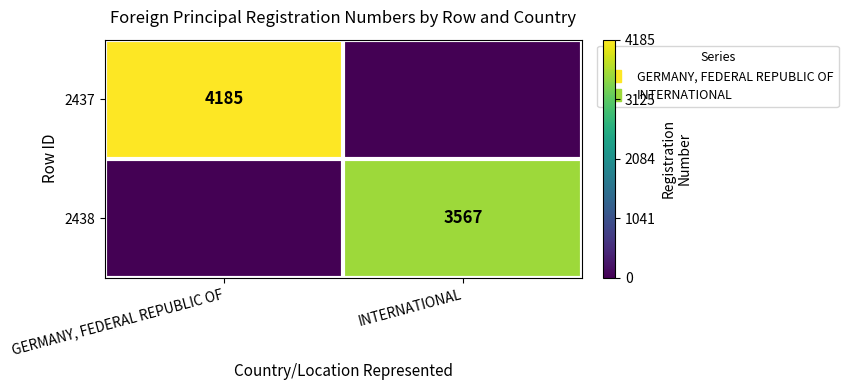

List the series in order of their overall mean, highest first.

2437, 2438